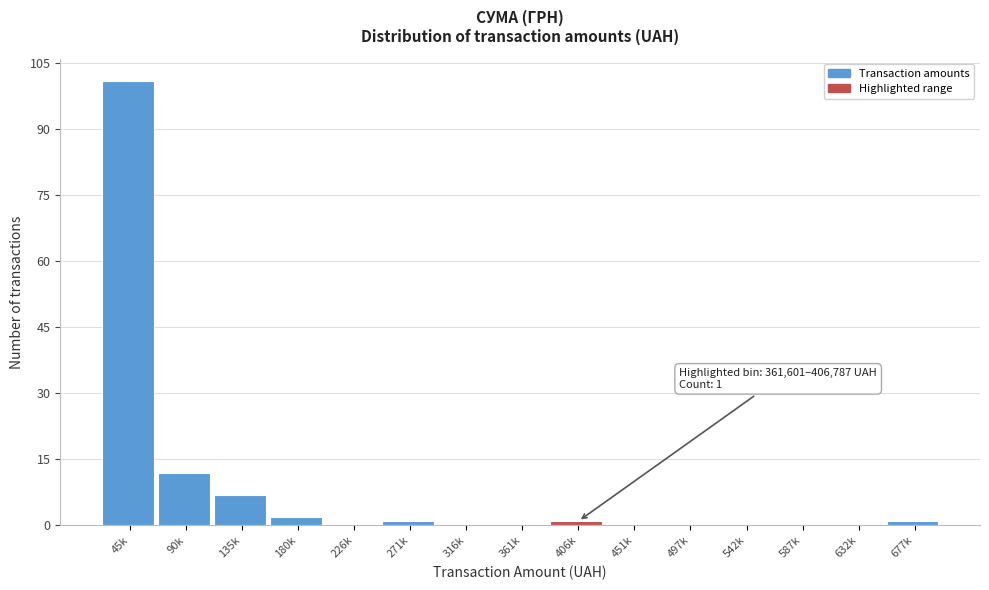

Reading left to right, what are all the values shown in this chart?

45k=101	90k=12	135k=7	180k=2	226k=0	271k=1	316k=0	361k=0	406k=1	451k=0	497k=0	542k=0	587k=0	632k=0	677k=1